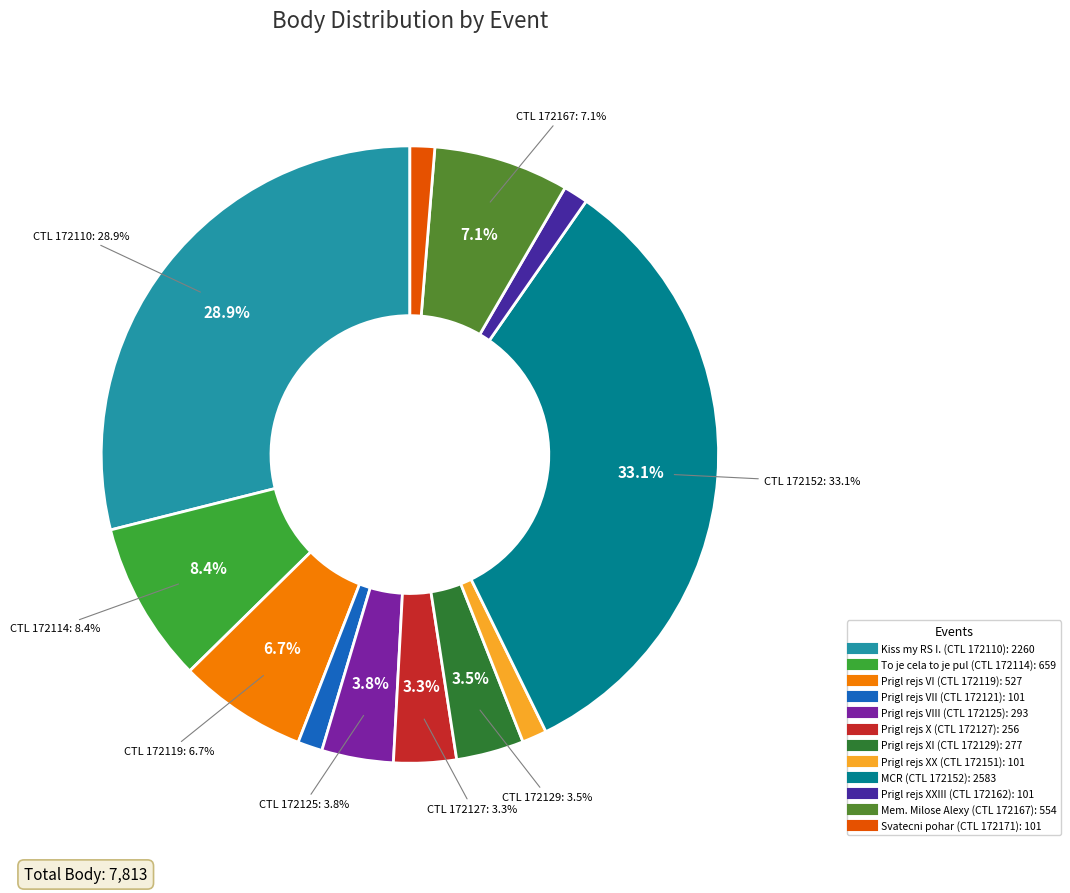

What portion of the pie excludes 172162?

98.7%